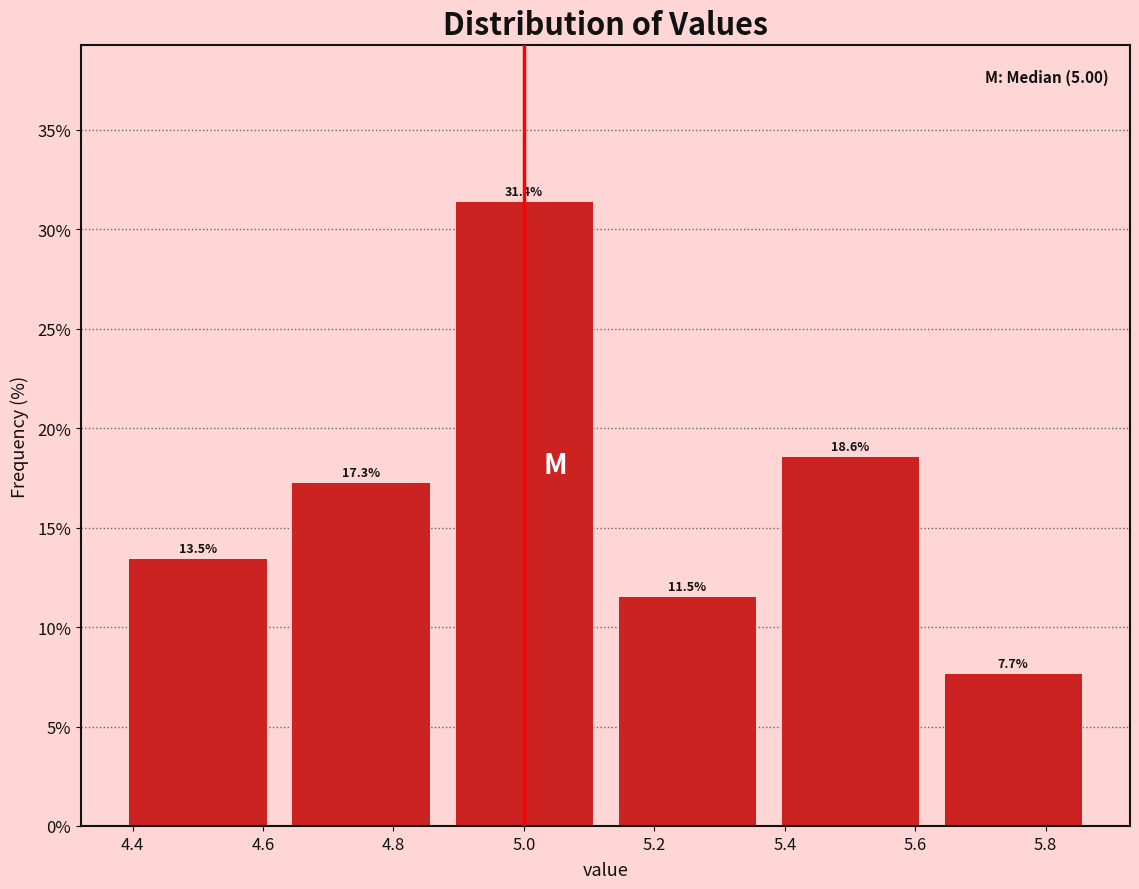

What is the height of the bar covering 4.375 to 4.625 on the x-axis? The bar edges are not printed on the chart, so give them approximately, as read against the axis.

13.5